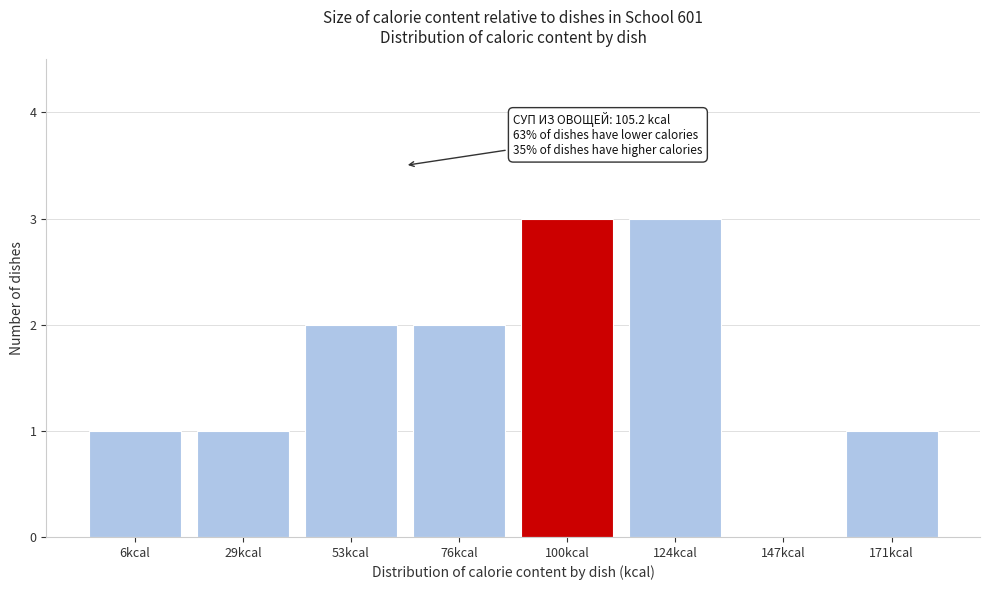

Reading left to right, list all the values displayed in this chart.

6kcal=1	29kcal=1	53kcal=2	76kcal=2	100kcal=3	124kcal=3	147kcal=0	171kcal=1